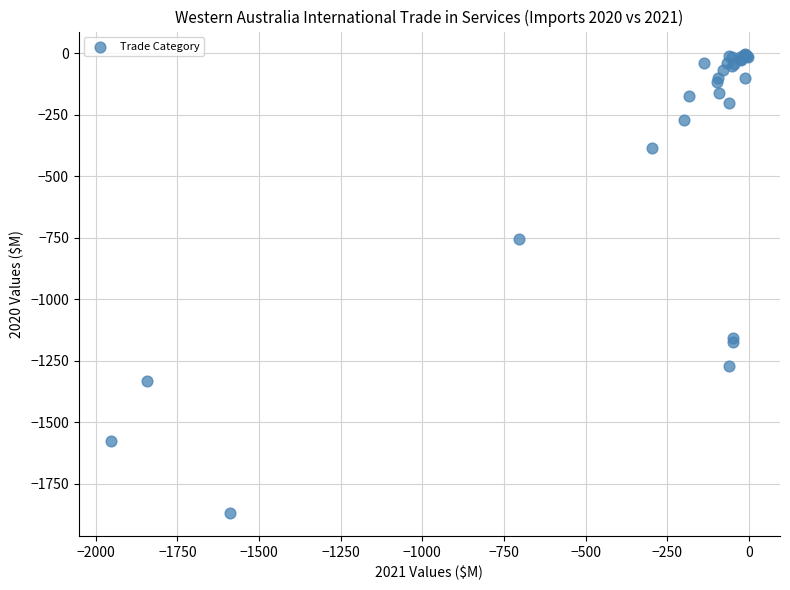

What Y value in the scatter plot is closest to -937?

-756